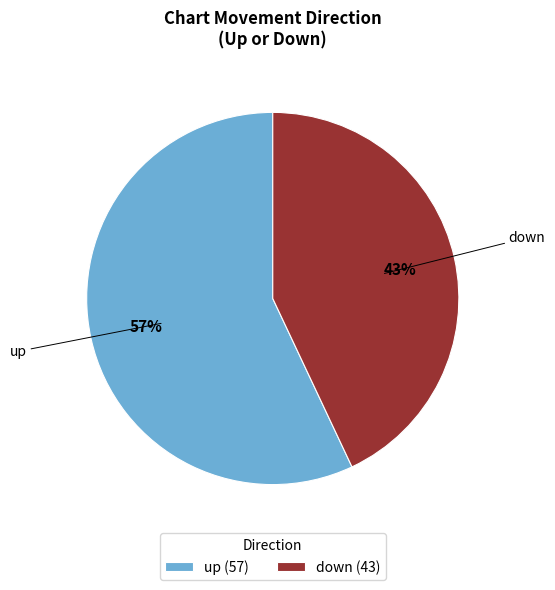

To the nearest percent, what is the difference between the up and down slice percentages?

14%